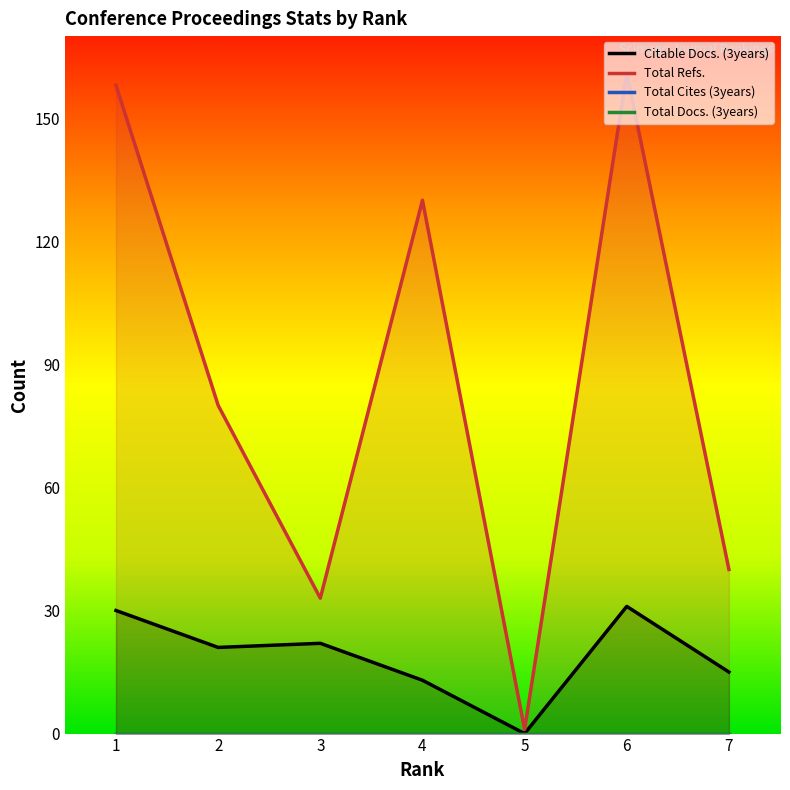

What is the total value across all series at 4?

143